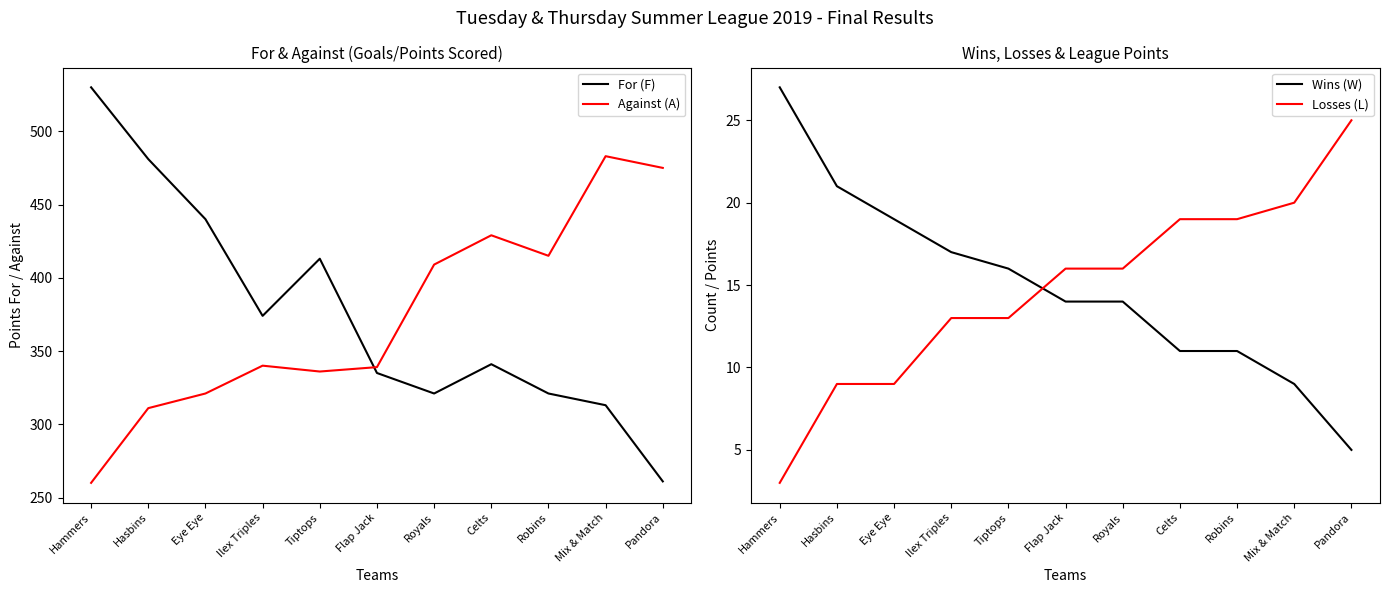

What is the lowest value of the Against (A) series?

260